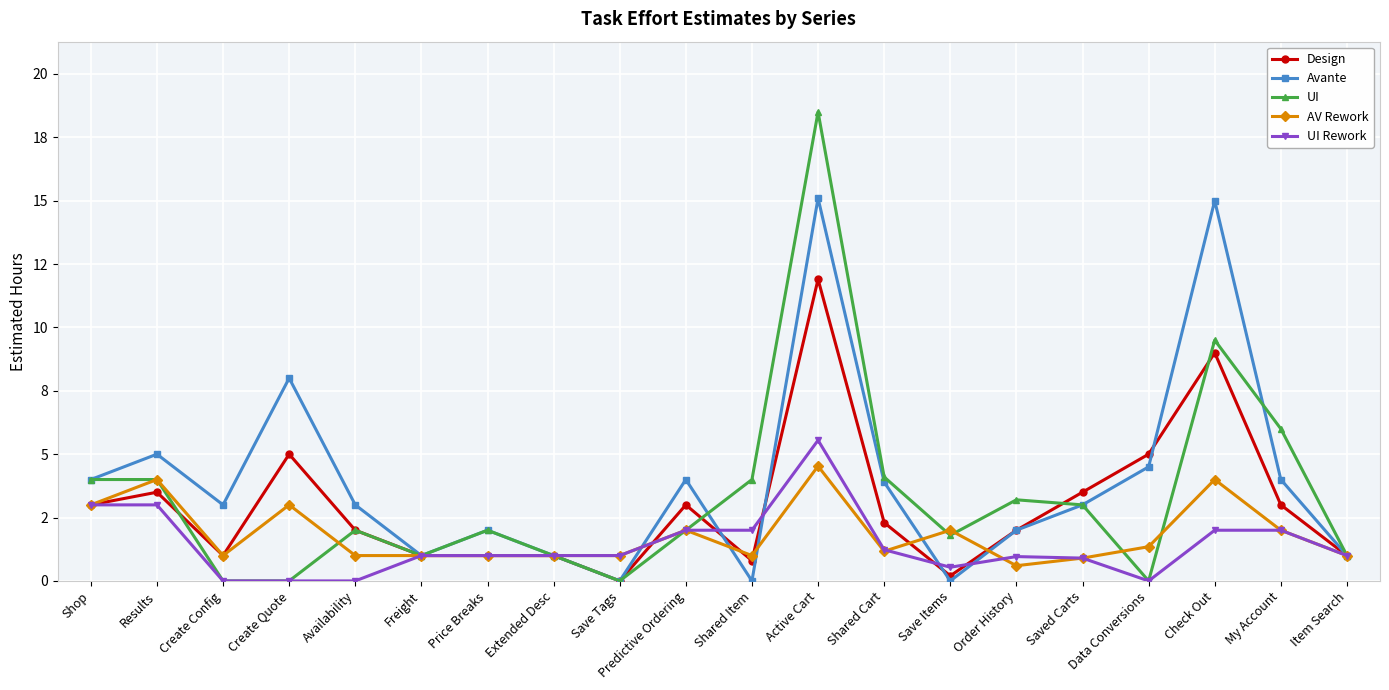

At which category does UI Rework reach its first local peak?

Active Cart